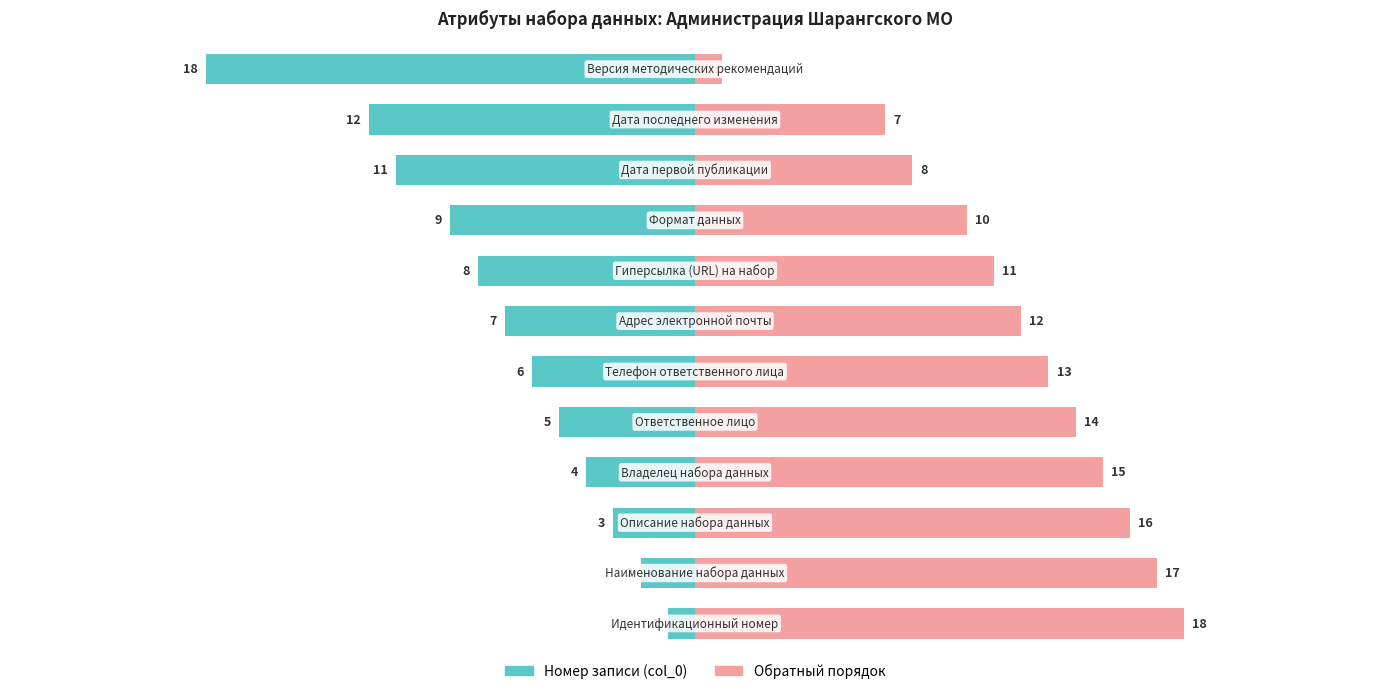

Is it true that Номер записи (col_0) equals -8 at 7?

True